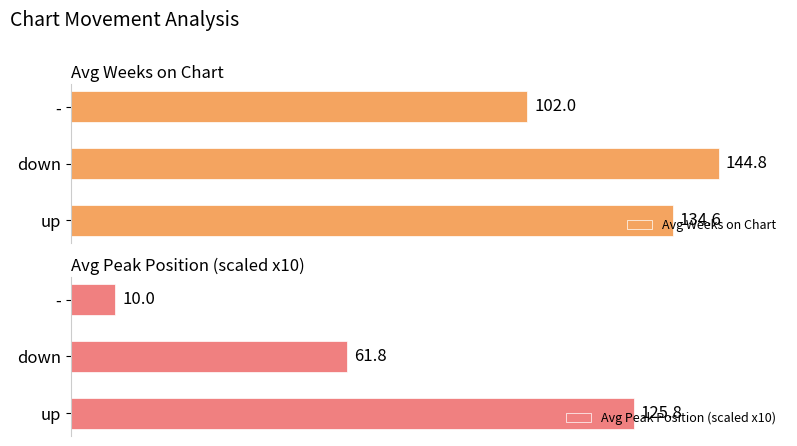

Where is Avg Weeks on Chart nearest to the value 123?

up